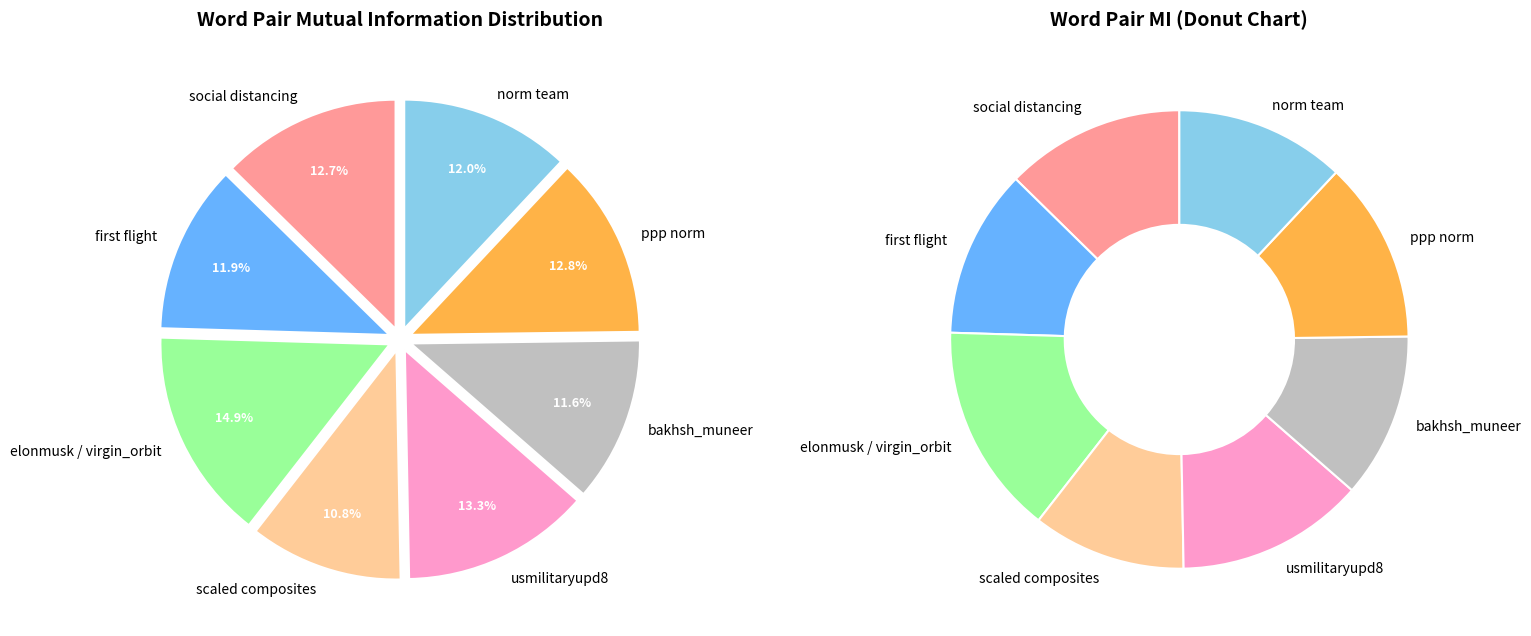

Is it true that usmilitaryupd8 is 28% of the pie?

False